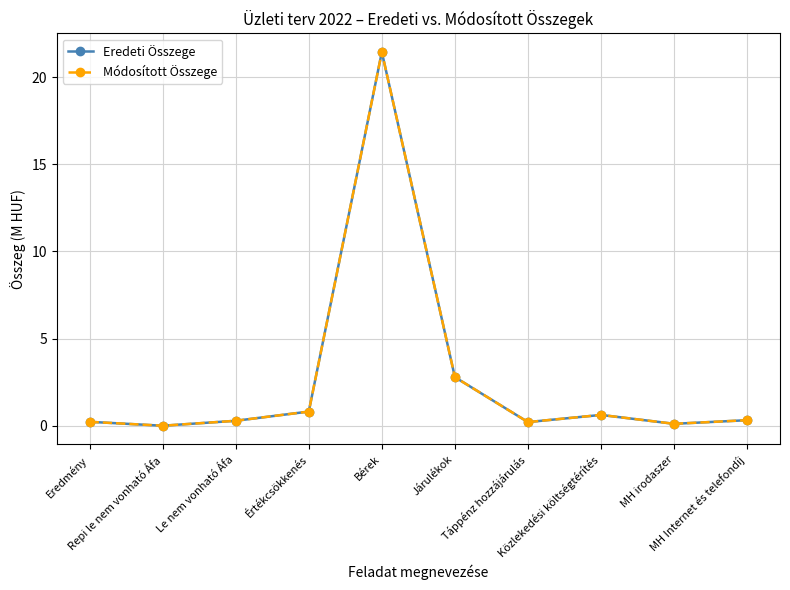

Is this an area chart (filled region under the line)?

No